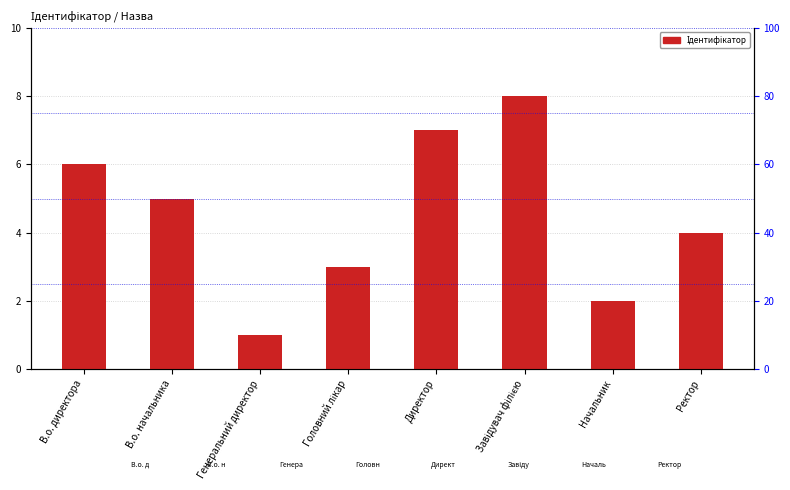

True or false: the data shows 1 at Головний лікар.

False